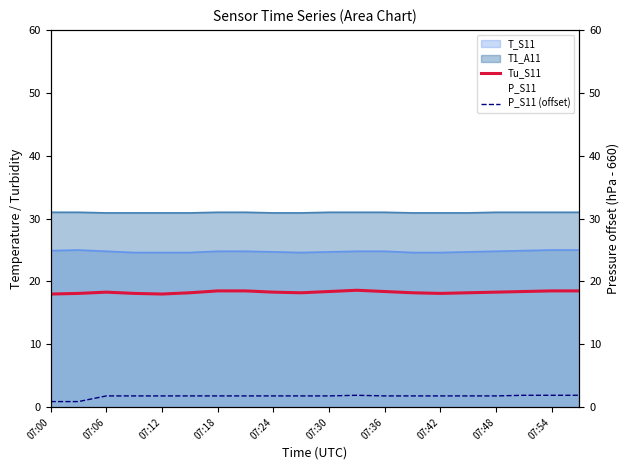

True or false: P_S11 (offset) has more than 1 interior local peaks.

False